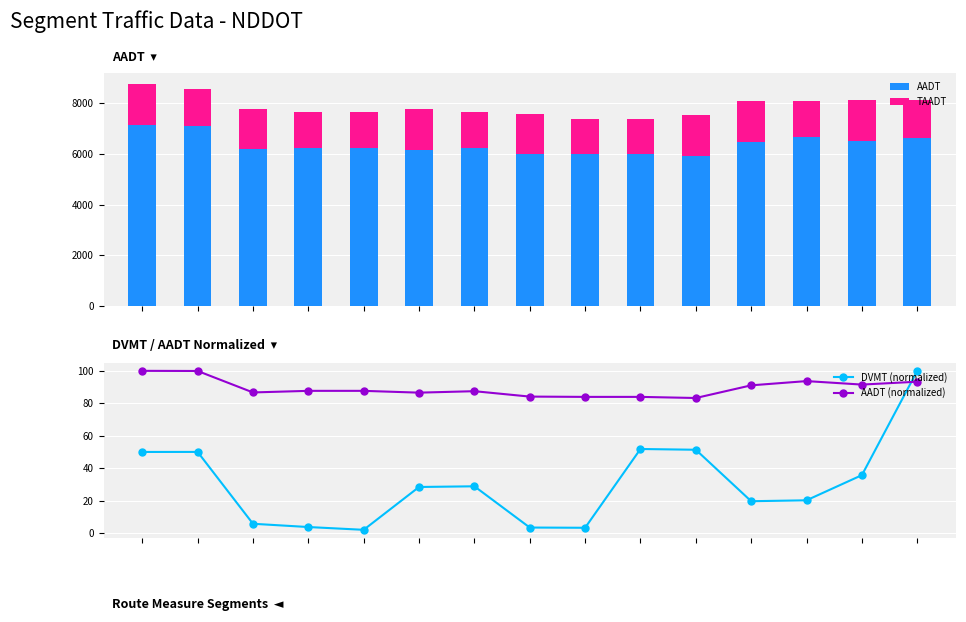

What position from the right is 0.6?

12